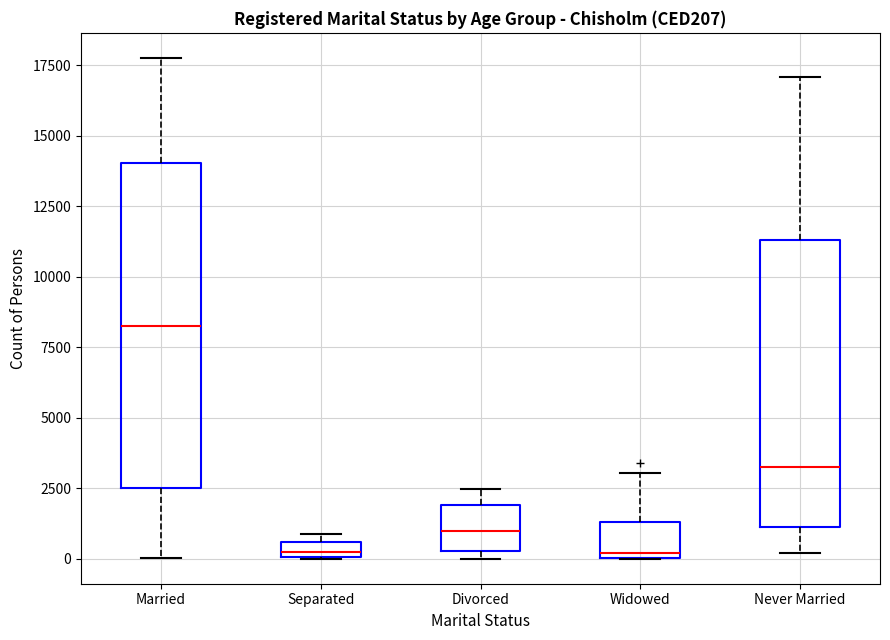

Which box is the tallest, from its lower edge to its upper edge?

Married